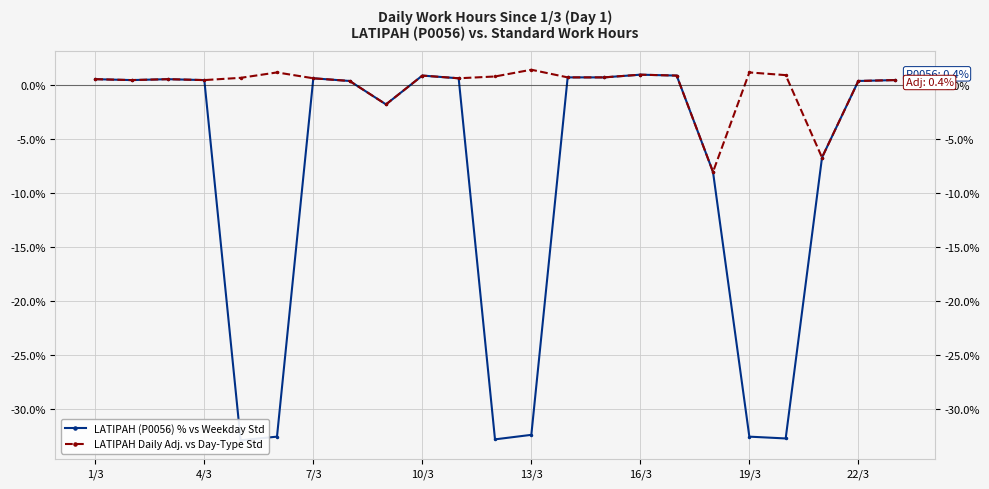

How many data points in LATIPAH (P0056) % vs Weekday Std are above 0?

14